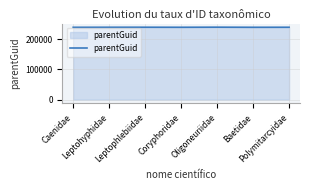

True or false: the data has more than 0 interior local peaks.

True